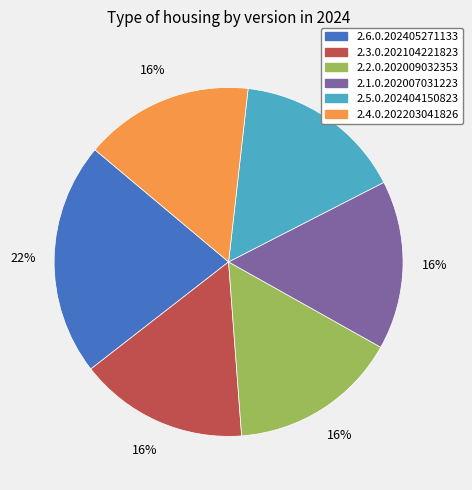

What is the largest slice in the pie chart?

2.6.0.202405271133